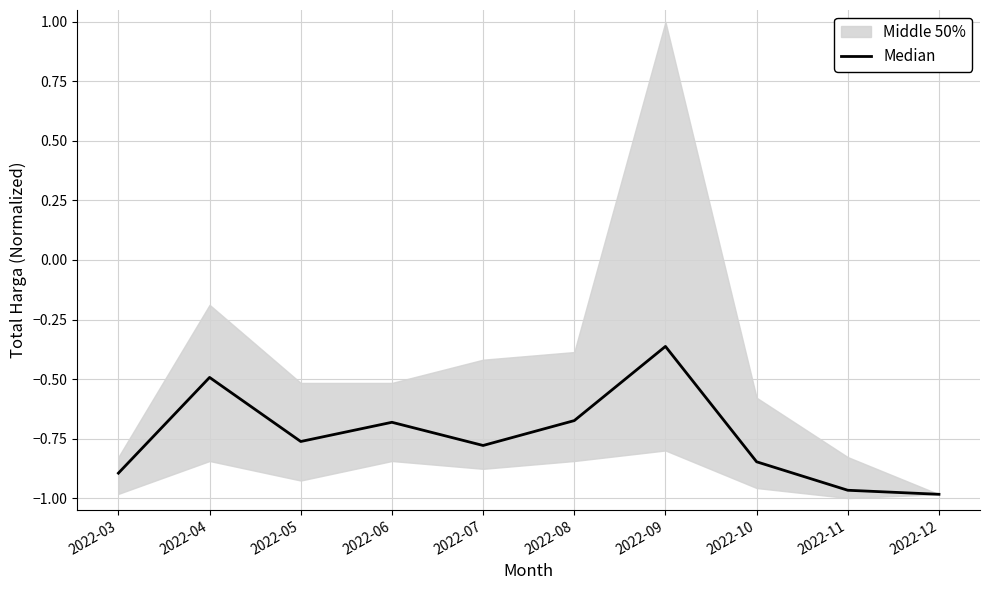

True or false: there are more than 2 points higher than both neighbors.

True